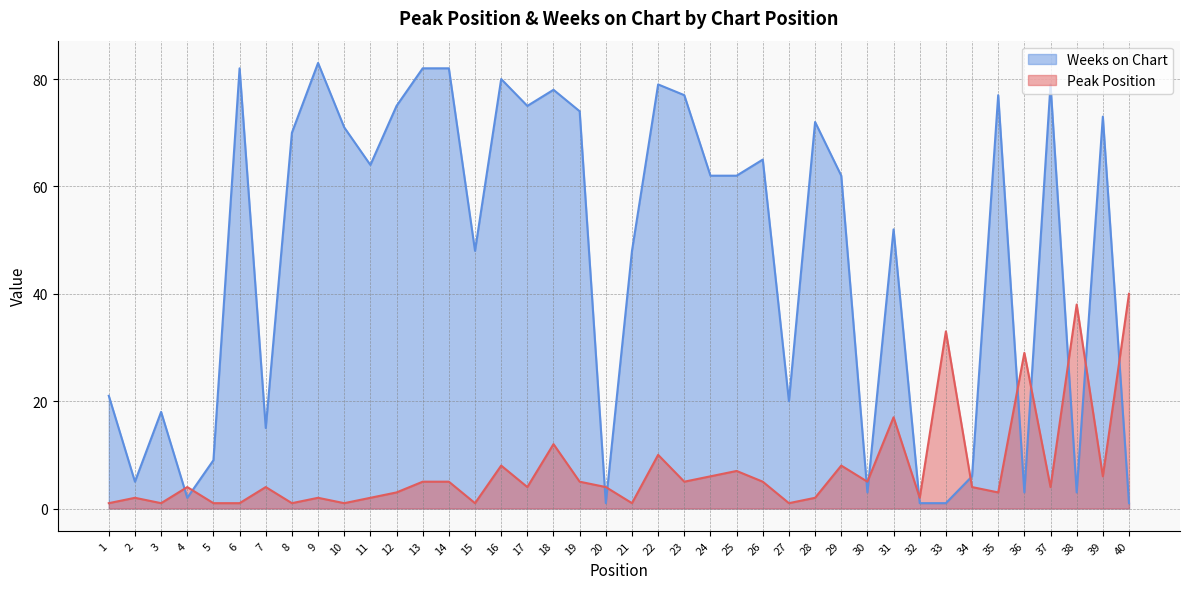

At how many categories does at least one series exceed 77?

8